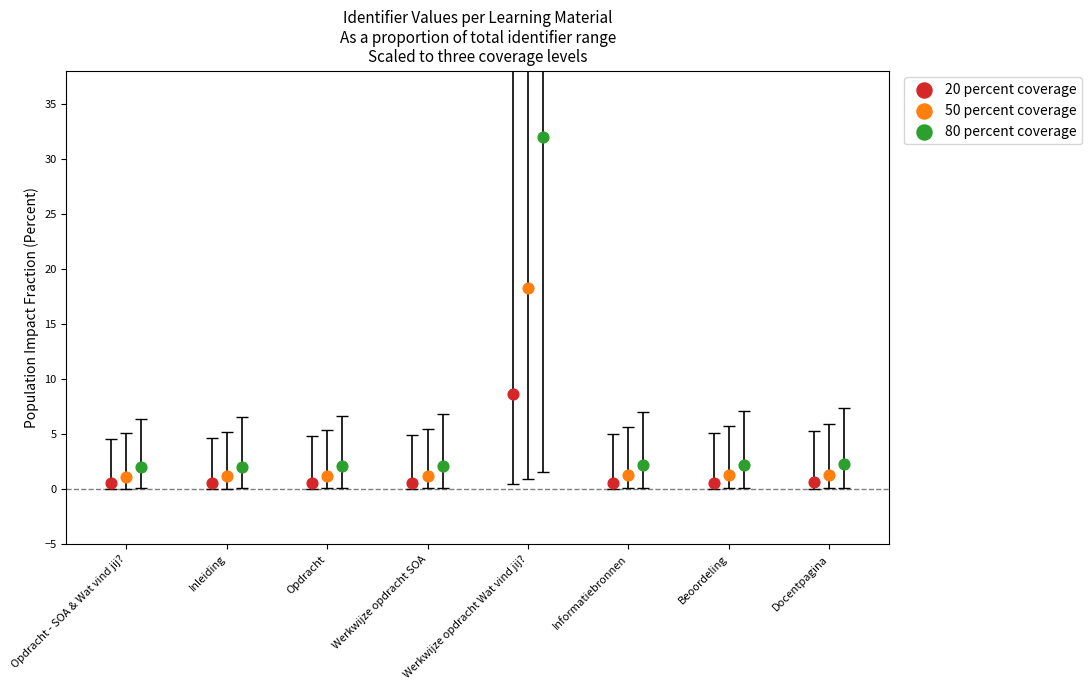

Which series has the largest Y range (max minus min)?

80 percent coverage